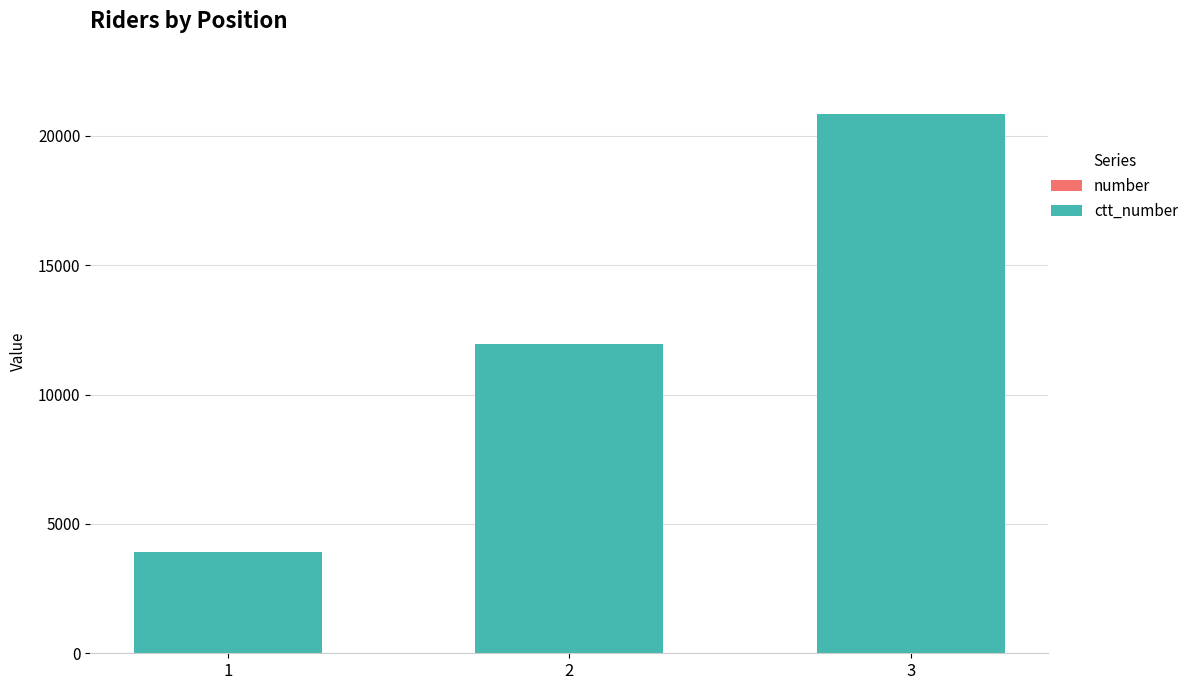

At which category is the sum across all series the highest?

3